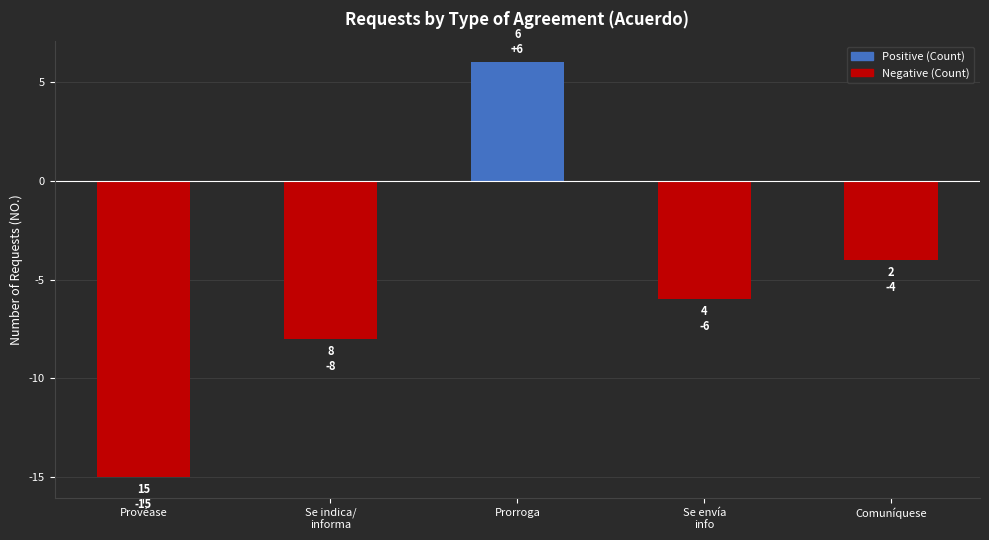

Where does the data first go above -6?

Prorroga